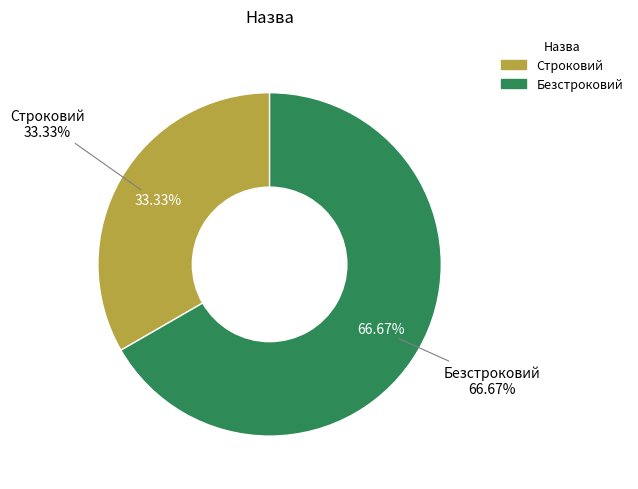

Rank the categories by value from highest to lowest.

Безстроковий, Строковий